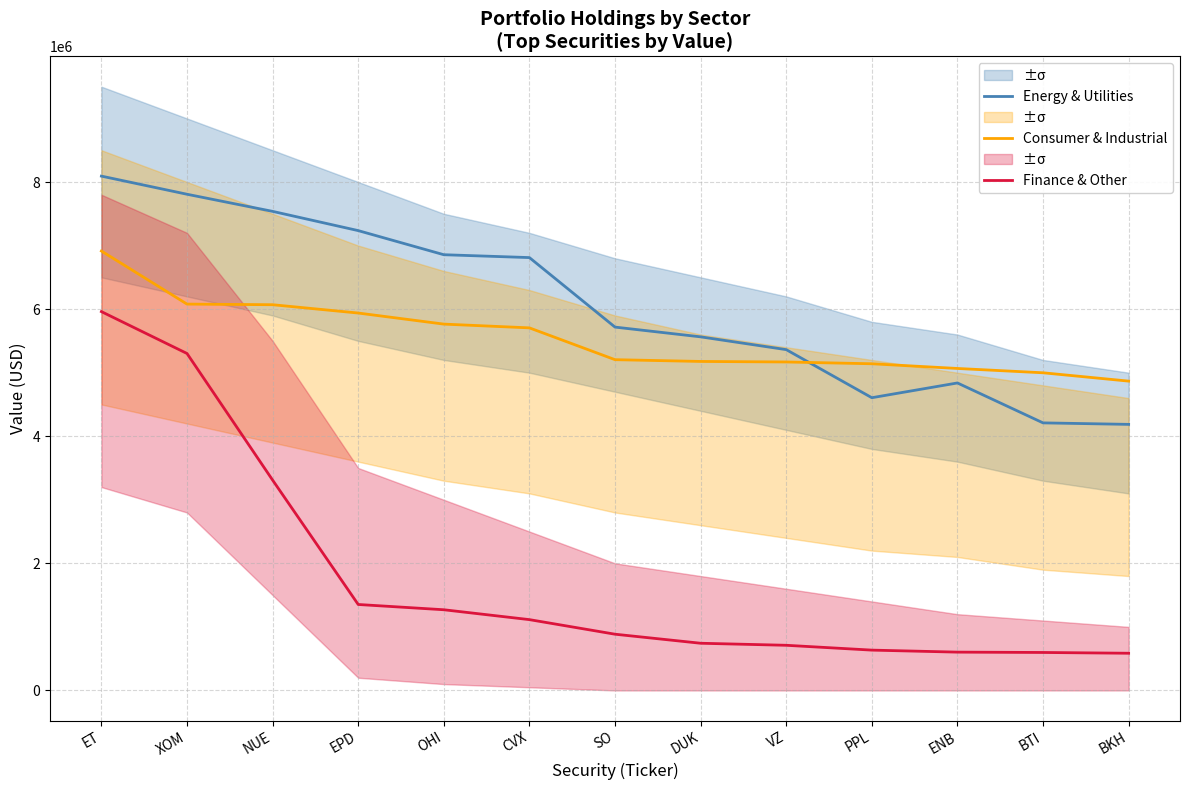

List the series in order of their peak value, lowest first.

Finance & Other, Consumer & Industrial, Energy & Utilities